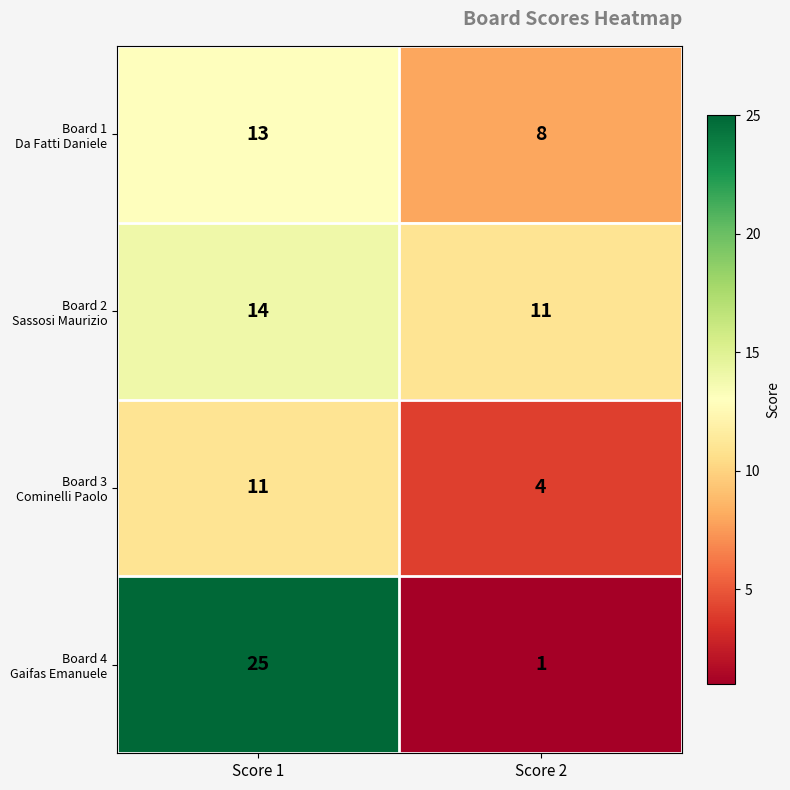

What is the spread (max minus min) of values at Score 1?

14